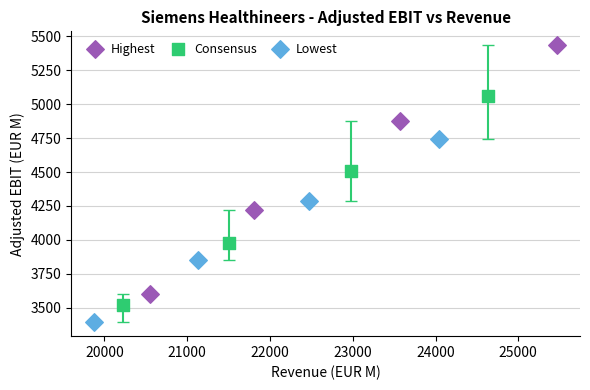

Which series reaches the minimum Y coordinate?

Lowest